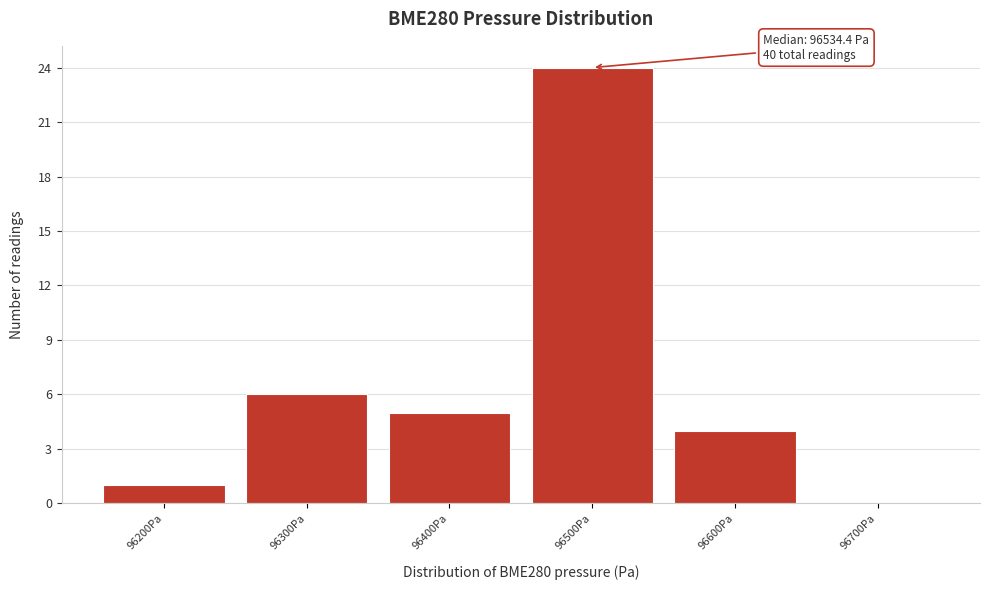

Reading right to left, extract all data points from this chart.

96700Pa=0	96600Pa=4	96500Pa=24	96400Pa=5	96300Pa=6	96200Pa=1